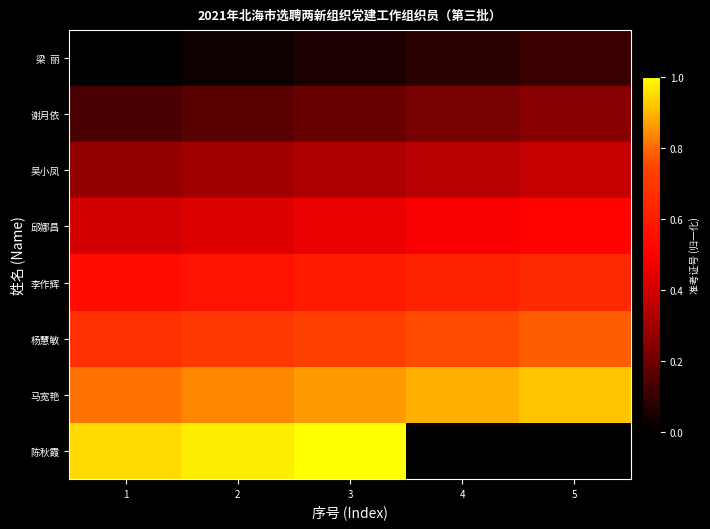

Where is 谢月依 nearest to the value 0?

1